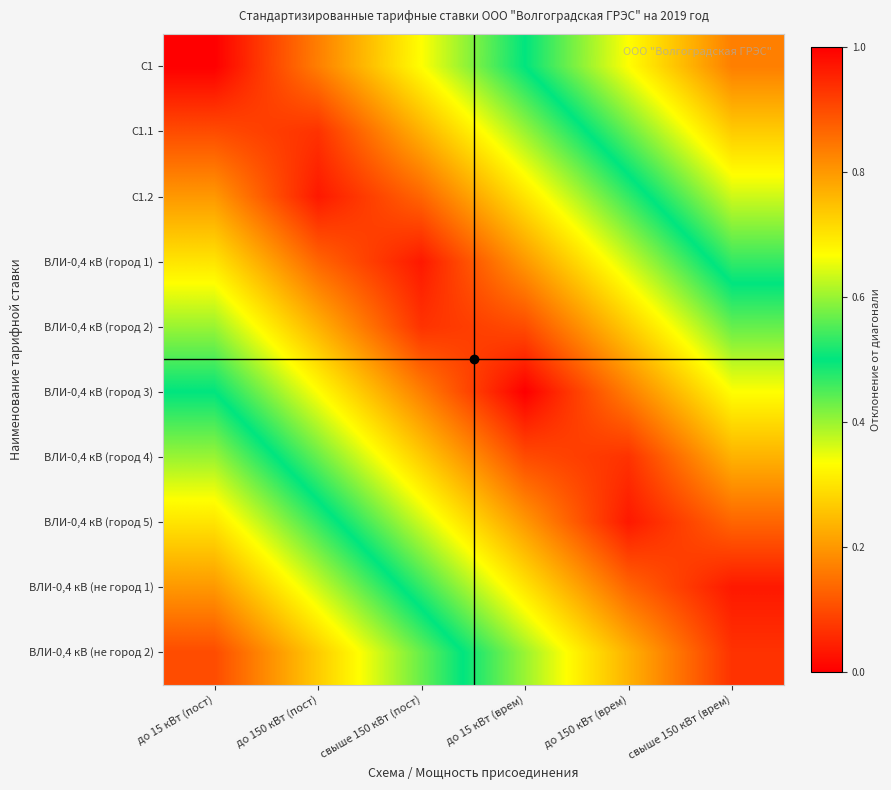

Reading left to right, extract all data points from this chart.

С1: до 15 кВт (пост)=0.0	до 150 кВт (пост)=0.2	свыше 150 кВт (пост)=0.3	до 15 кВт (врем)=0.5	до 150 кВт (врем)=0.7	свыше 150 кВт (врем)=0.8
С1.1: до 15 кВт (пост)=0.1	до 150 кВт (пост)=0.1	свыше 150 кВт (пост)=0.2	до 15 кВт (врем)=0.4	до 150 кВт (врем)=0.6	свыше 150 кВт (врем)=0.7
С1.2: до 15 кВт (пост)=0.2	до 150 кВт (пост)=0.0	свыше 150 кВт (пост)=0.1	до 15 кВт (врем)=0.3	до 150 кВт (врем)=0.5	свыше 150 кВт (врем)=0.6
ВЛИ-0,4 кВ (город 1): до 15 кВт (пост)=0.3	до 150 кВт (пост)=0.1	свыше 150 кВт (пост)=0.0	до 15 кВт (врем)=0.2	до 150 кВт (врем)=0.4	свыше 150 кВт (врем)=0.5
ВЛИ-0,4 кВ (город 2): до 15 кВт (пост)=0.4	до 150 кВт (пост)=0.2	свыше 150 кВт (пост)=0.1	до 15 кВт (врем)=0.1	до 150 кВт (врем)=0.3	свыше 150 кВт (врем)=0.4
ВЛИ-0,4 кВ (город 3): до 15 кВт (пост)=0.5	до 150 кВт (пост)=0.3	свыше 150 кВт (пост)=0.2	до 15 кВт (врем)=0.0	до 150 кВт (врем)=0.2	свыше 150 кВт (врем)=0.3
ВЛИ-0,4 кВ (город 4): до 15 кВт (пост)=0.6	до 150 кВт (пост)=0.4	свыше 150 кВт (пост)=0.3	до 15 кВт (врем)=0.1	до 150 кВт (врем)=0.1	свыше 150 кВт (врем)=0.2
ВЛИ-0,4 кВ (город 5): до 15 кВт (пост)=0.7	до 150 кВт (пост)=0.5	свыше 150 кВт (пост)=0.4	до 15 кВт (врем)=0.2	до 150 кВт (врем)=0.0	свыше 150 кВт (врем)=0.1
ВЛИ-0,4 кВ (не город 1): до 15 кВт (пост)=0.8	до 150 кВт (пост)=0.6	свыше 150 кВт (пост)=0.5	до 15 кВт (врем)=0.3	до 150 кВт (врем)=0.1	свыше 150 кВт (врем)=0.0
ВЛИ-0,4 кВ (не город 2): до 15 кВт (пост)=0.9	до 150 кВт (пост)=0.7	свыше 150 кВт (пост)=0.6	до 15 кВт (врем)=0.4	до 150 кВт (врем)=0.2	свыше 150 кВт (врем)=0.1